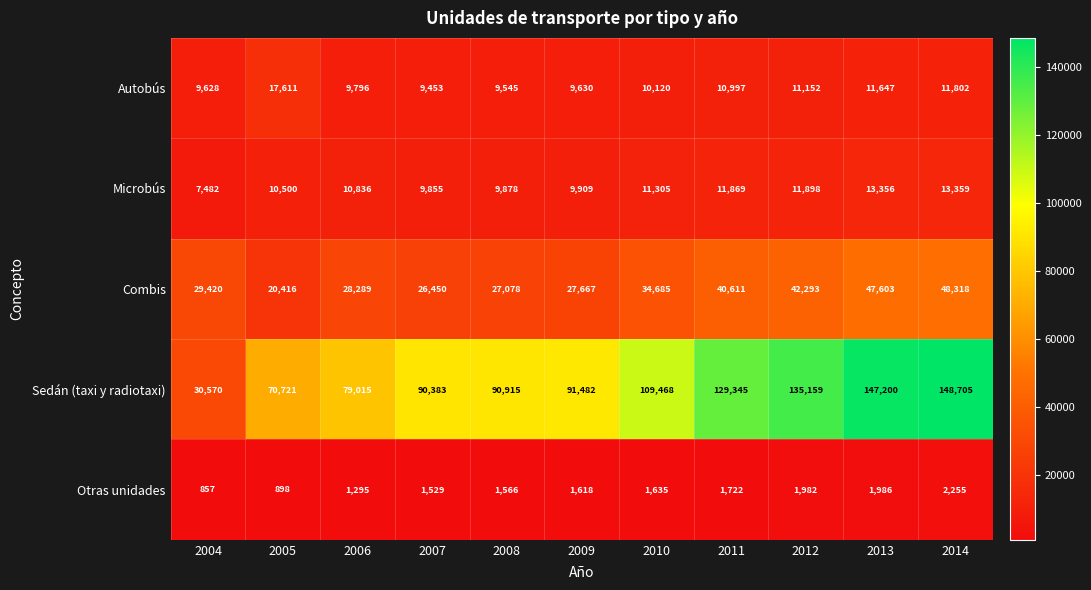

What is the sum of all Autobús values?

121381